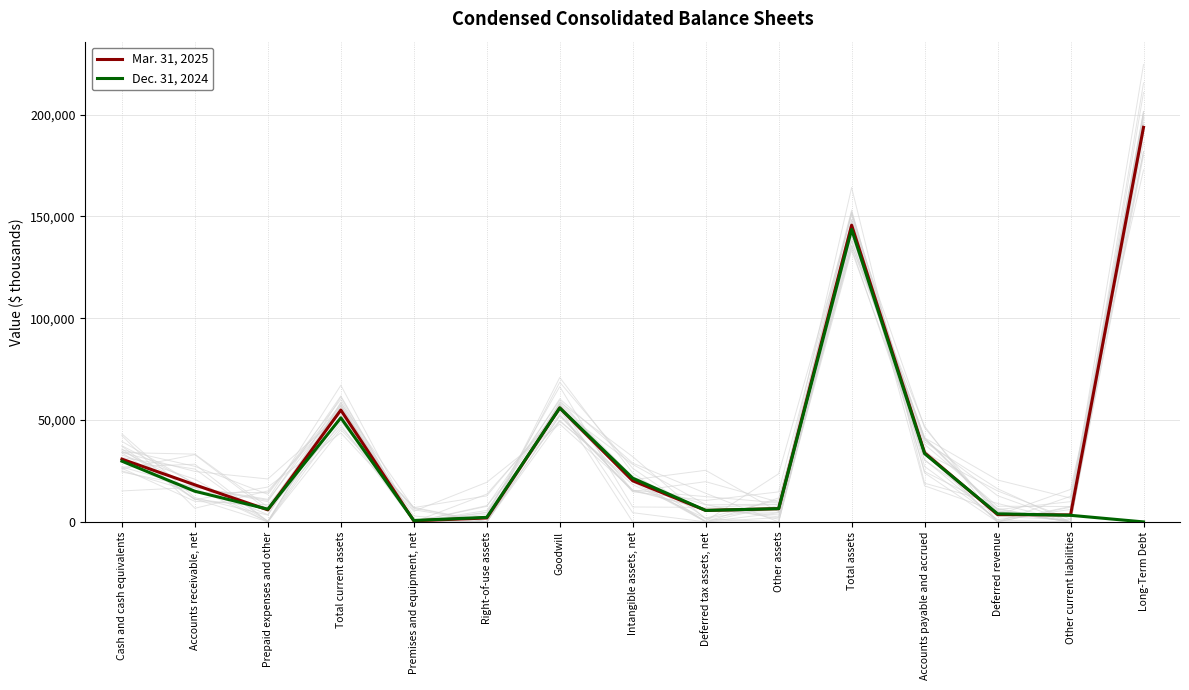

What is the label of the 10th point from the left?

Other assets